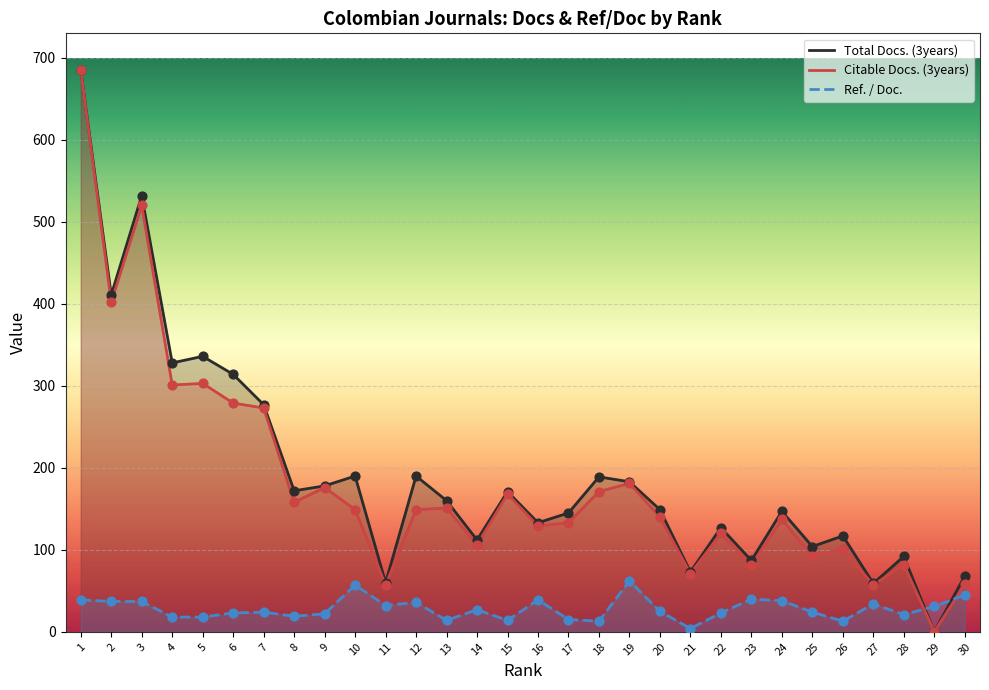

Which series has the largest Y range (max minus min)?

Total Docs. (3years)